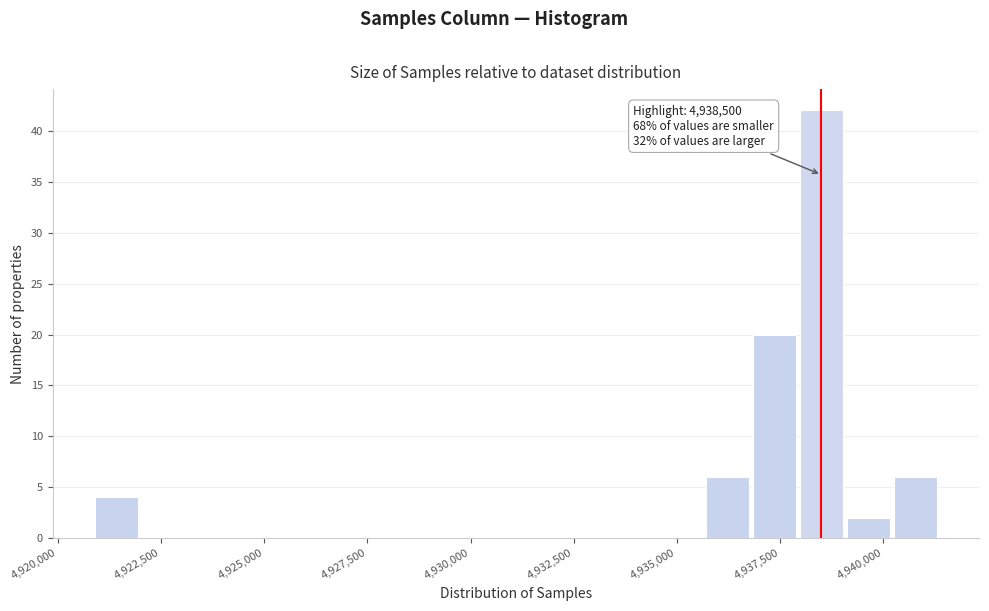

Read against the x-axis, roughly where is the centre of the tallest bar?

4938500